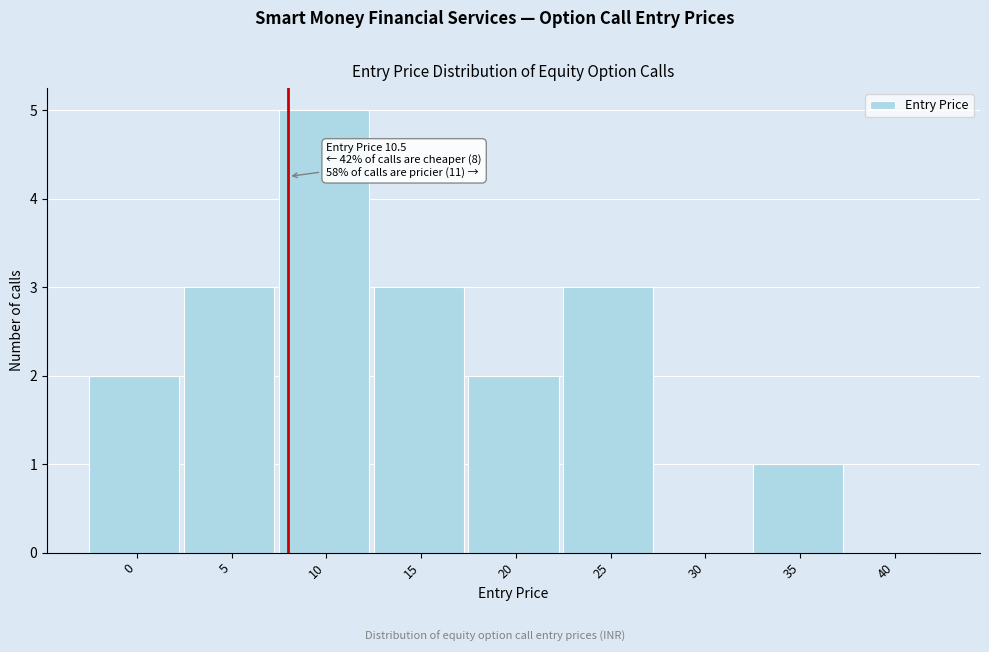

Reading left to right, what are all the values shown in this chart?

0=2	5=3	10=5	15=3	20=2	25=3	30=0	35=1	40=0